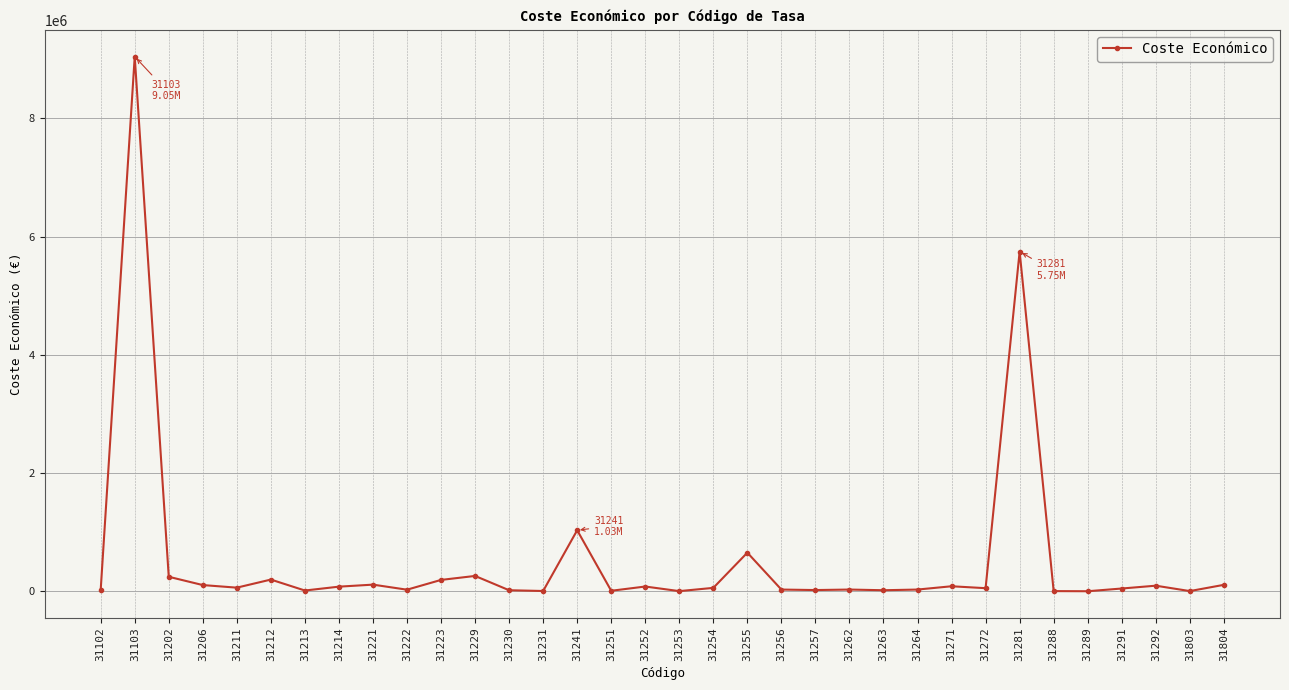

True or false: there are more than 1 points higher than both neighbors.

True